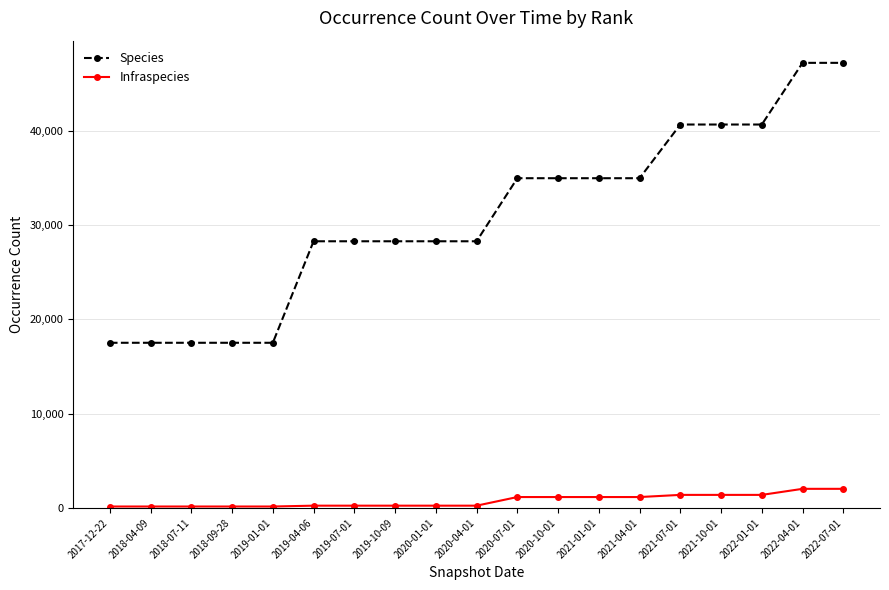

Rank the series by their average value, from highest to lowest.

Species, Infraspecies